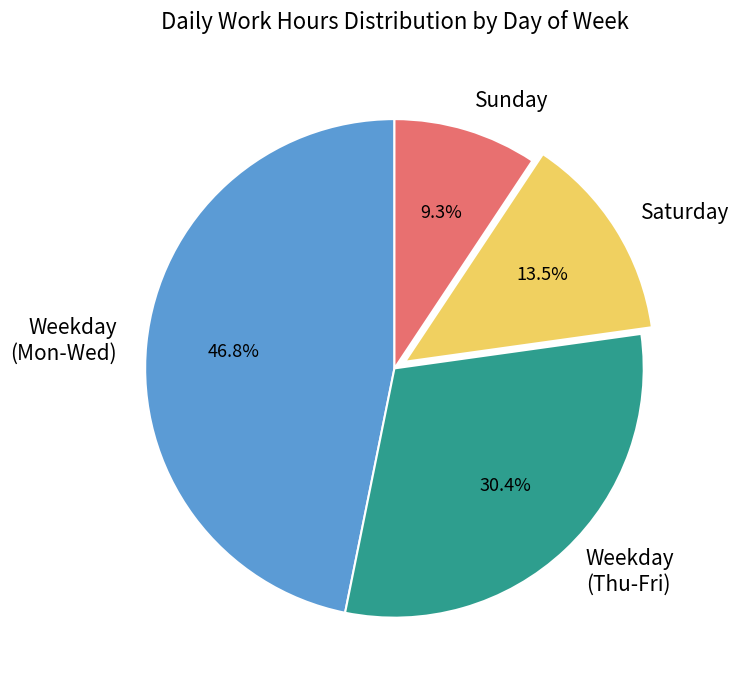

Rank the categories by value from lowest to highest.

Sunday, Saturday, Weekday (Thu-Fri), Weekday (Mon-Wed)